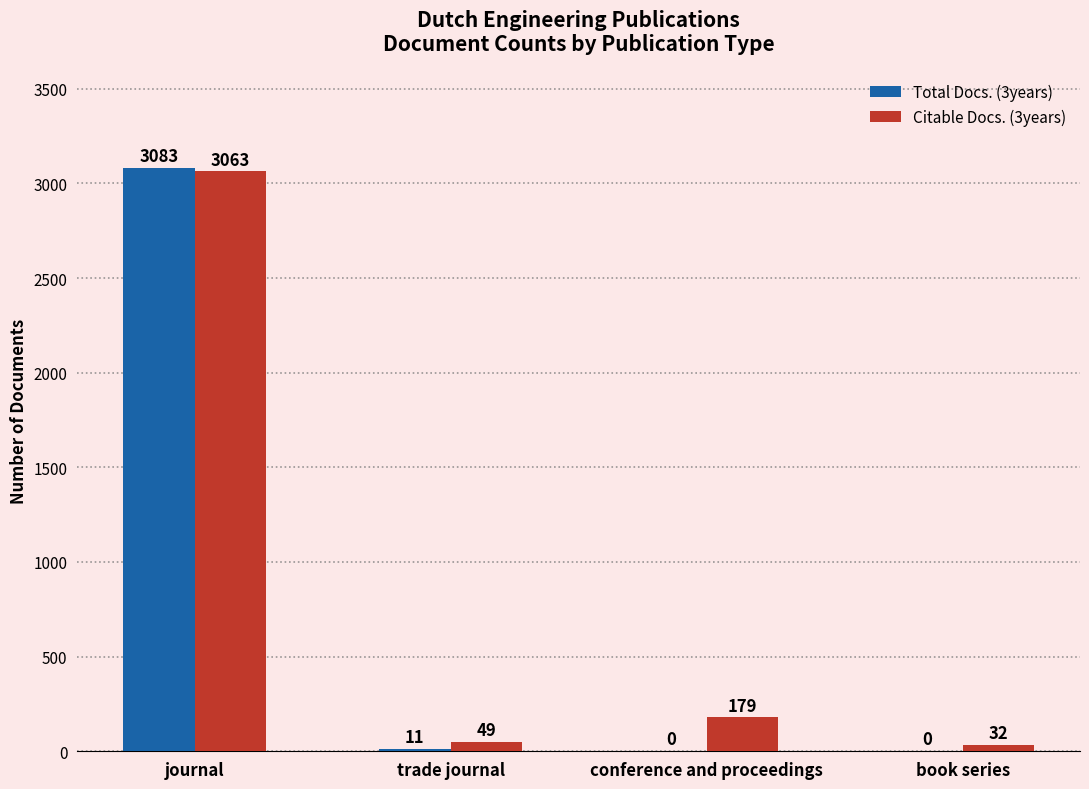

Reading left to right, extract all data points from this chart.

Total Docs. (3years): 3083	11	0	0
Citable Docs. (3years): 3063	49	179	32